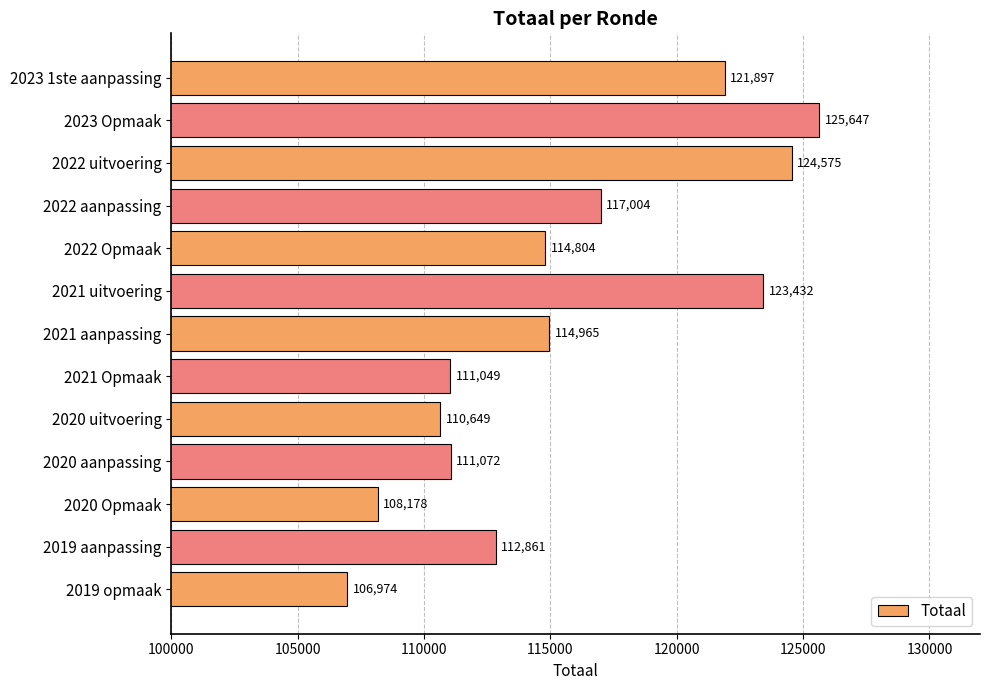

Reading bottom to top, transcribe all the data shown in this chart.

106974	112861	108178	111072	110649	111049	114965	123432	114804	117004	124575	125647	121897